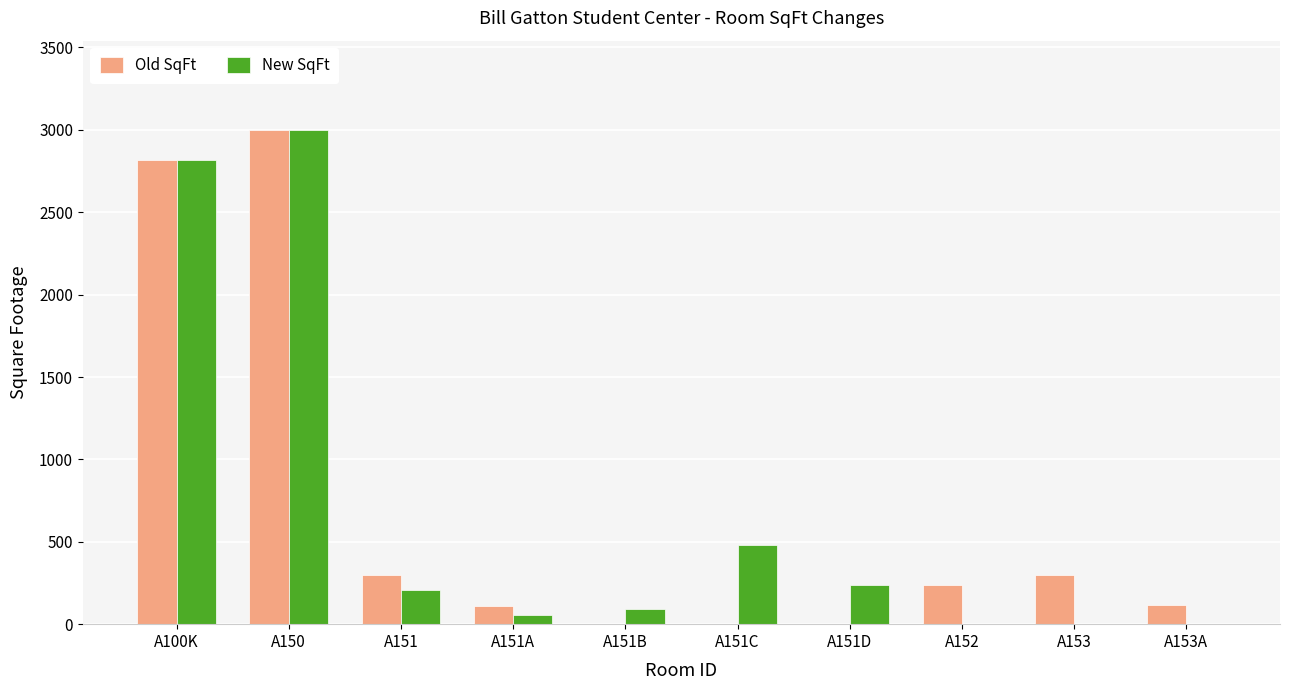

The value of Old SqFt at A151C is 1051. True or false?

False